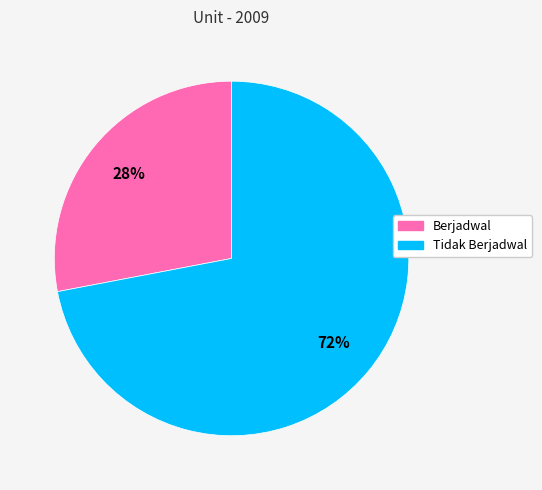

What is the largest slice in the pie chart?

Tidak Berjadwal